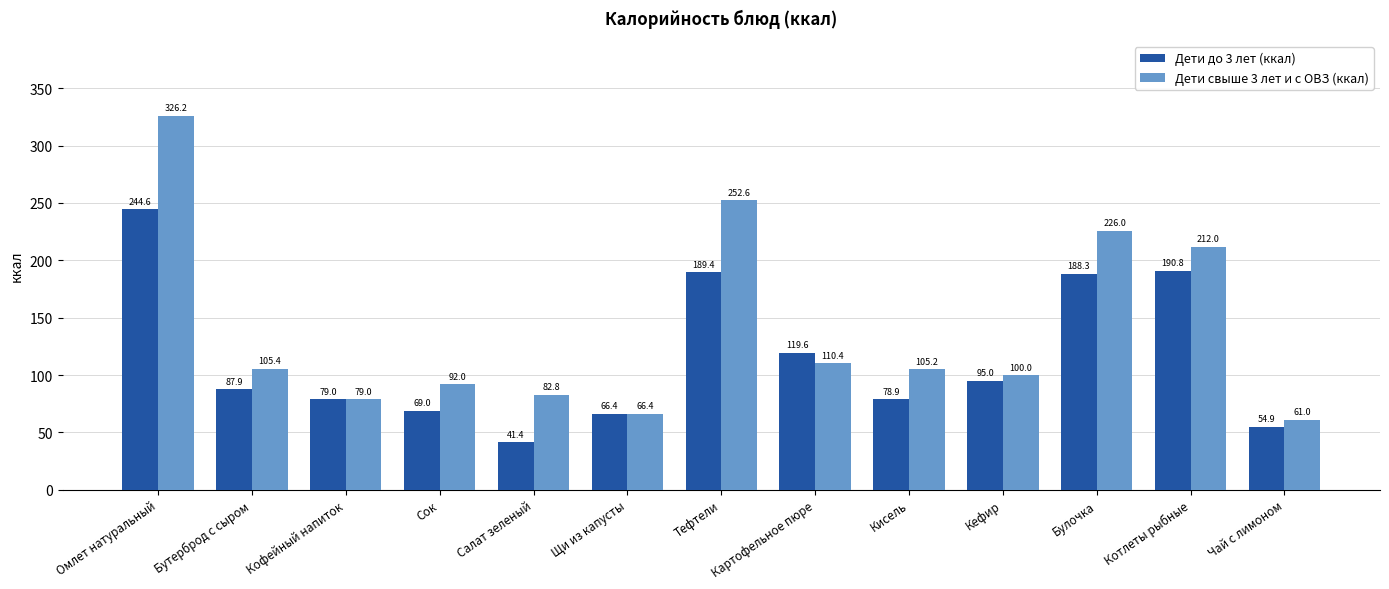

What is the approximate value of Дети до 3 лет (ккал) at Кофейный напиток?

79.0